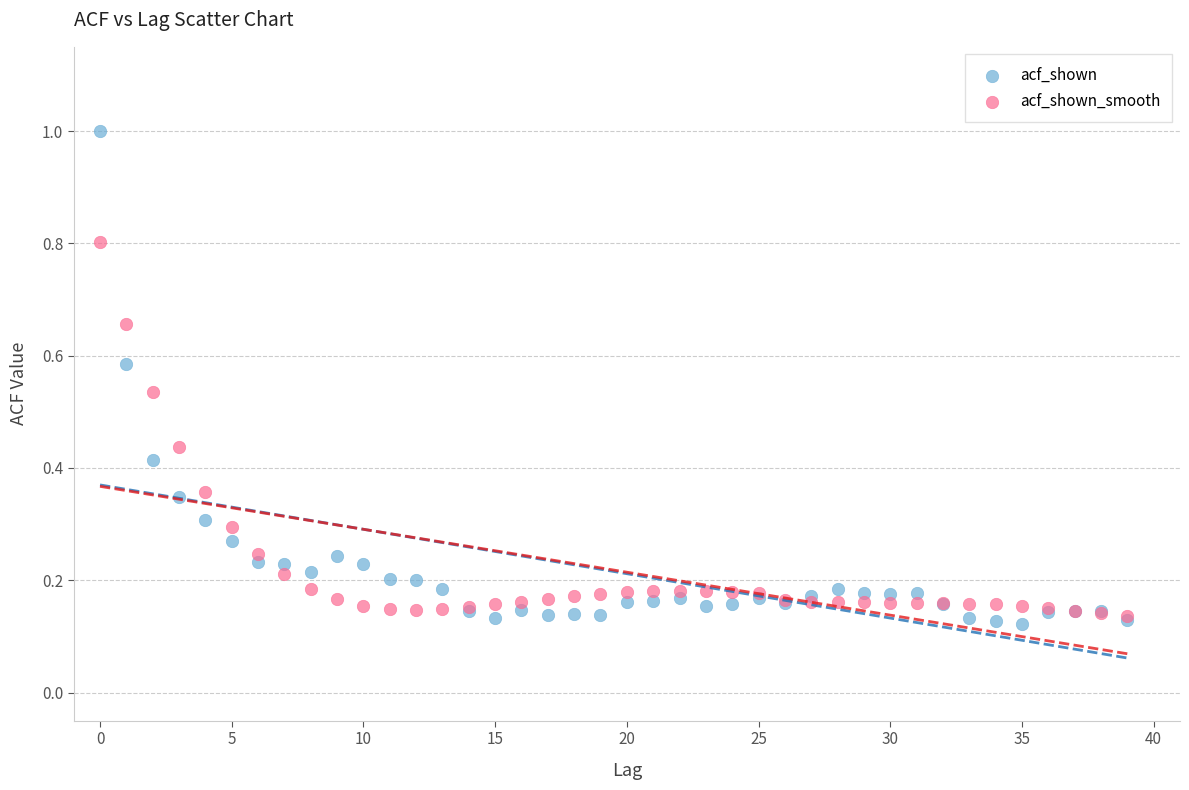

Which series reaches the maximum Y coordinate?

acf_shown